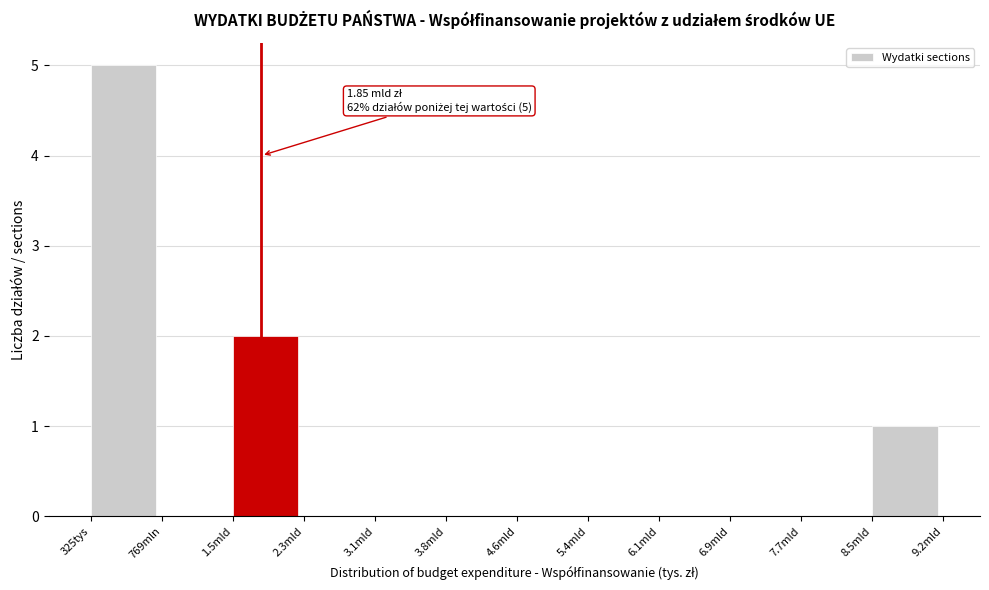

Reading left to right, list all the values displayed in this chart.

325tys=5	769mln=0	1.5mld=2	2.3mld=0	3.1mld=0	3.8mld=0	4.6mld=0	5.4mld=0	6.1mld=0	6.9mld=0	7.7mld=0	8.5mld=1